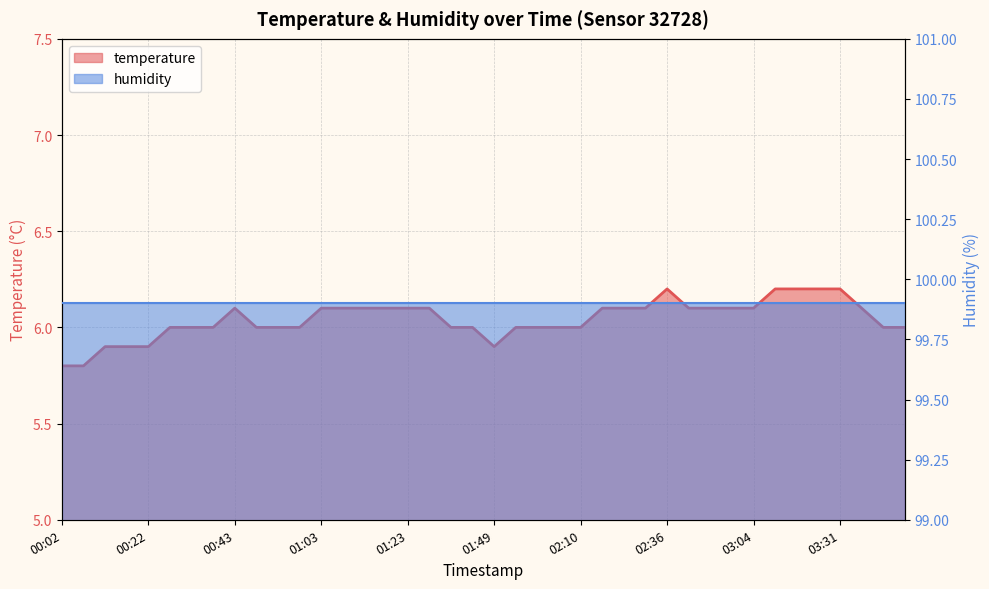

How many values are below 6?

6